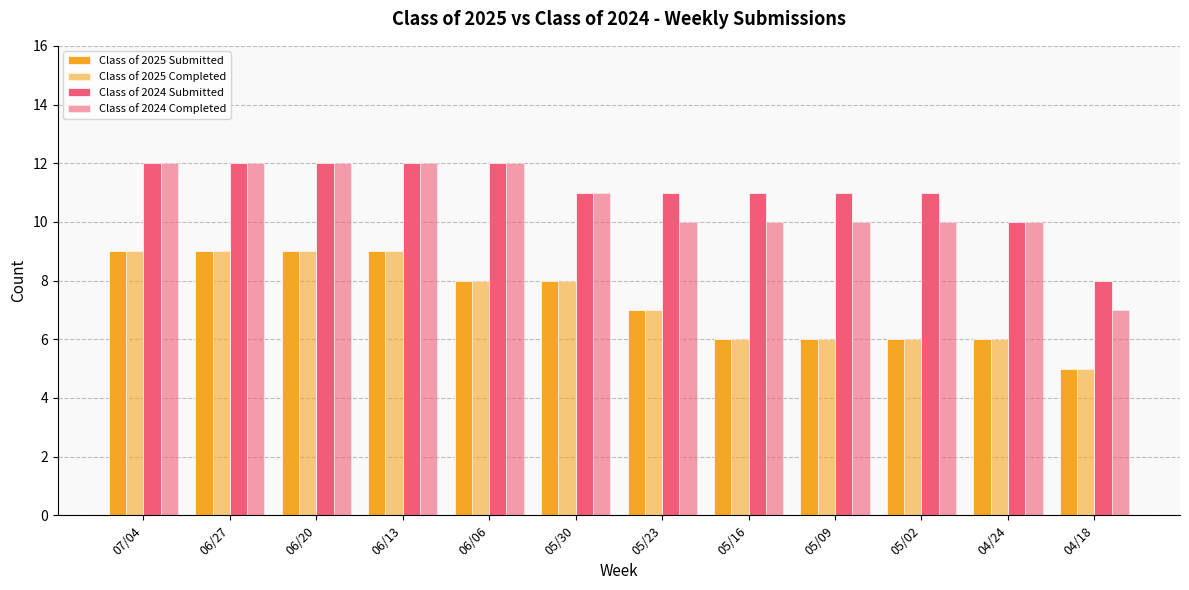

Is it true that Class of 2024 Completed equals 10 at 04/24?

True